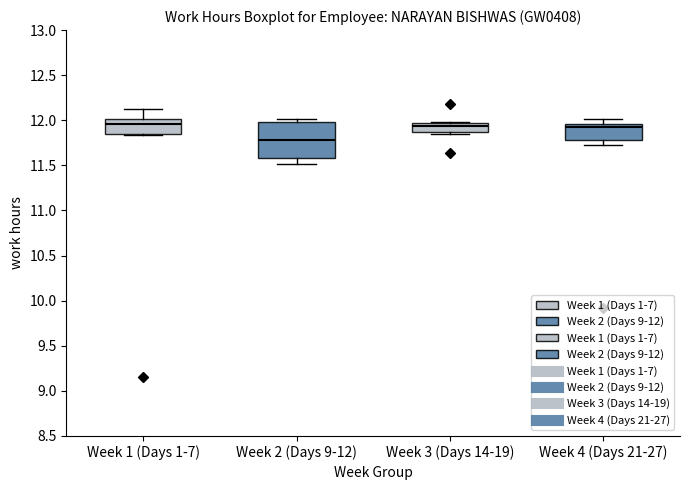

Reading left to right, read every box against the y-axis: the position of its median line, the range the box covers, and the ends of its whiskers. The values are not printed on the chart, so give them approximately, as read against the axis.

Week 1 (Days 1-7): median 11.95, box 11.85 to 12.00, whiskers 11.85 to 12.15
Week 2 (Days 9-12): median 11.80, box 11.60 to 12.00, whiskers 11.50 to 12.00 (just above the box's upper edge)
Week 3 (Days 14-19): median 11.95 (just below the box's upper edge), box 11.85 to 11.95, whiskers 11.85 (just below the box's lower edge) to 12.00
Week 4 (Days 21-27): median 11.95 (just below the box's upper edge), box 11.80 to 11.95, whiskers 11.75 to 12.00